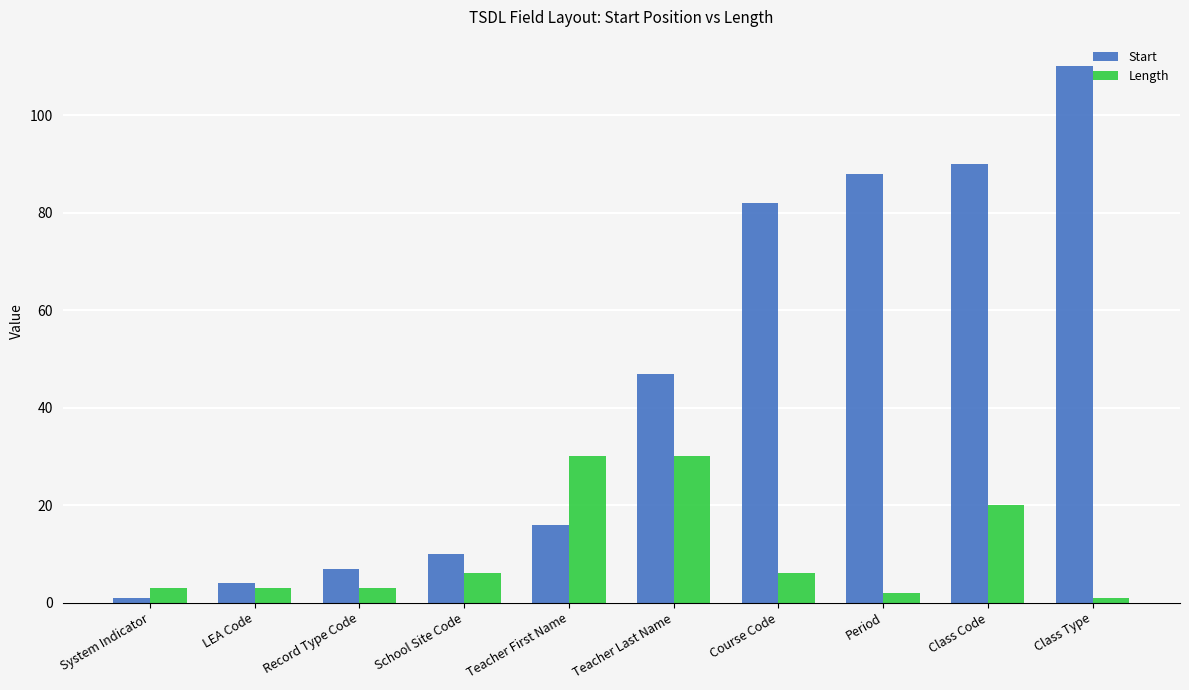

List the series in order of their overall mean, highest first.

Start, Length